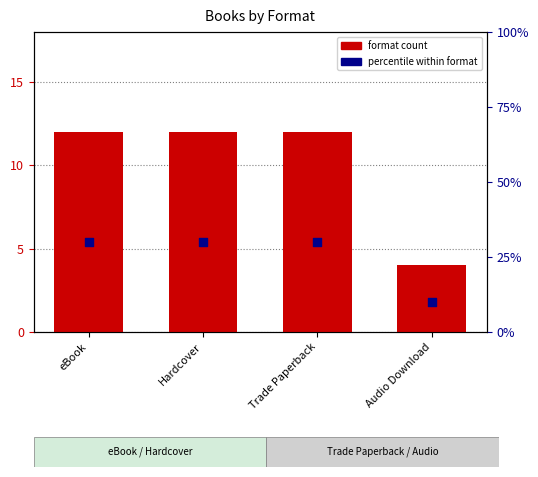

Is the value of percentile within format at Trade Paperback greater than the value of format count at Audio Download?

Yes